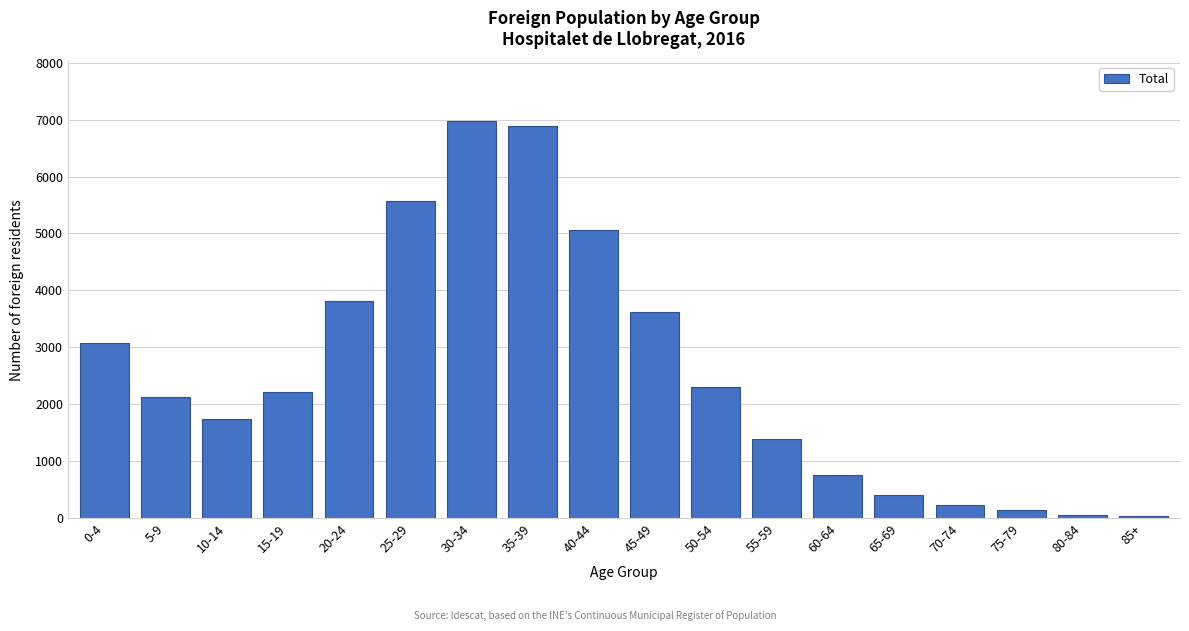

What is the greatest value displayed?

6976